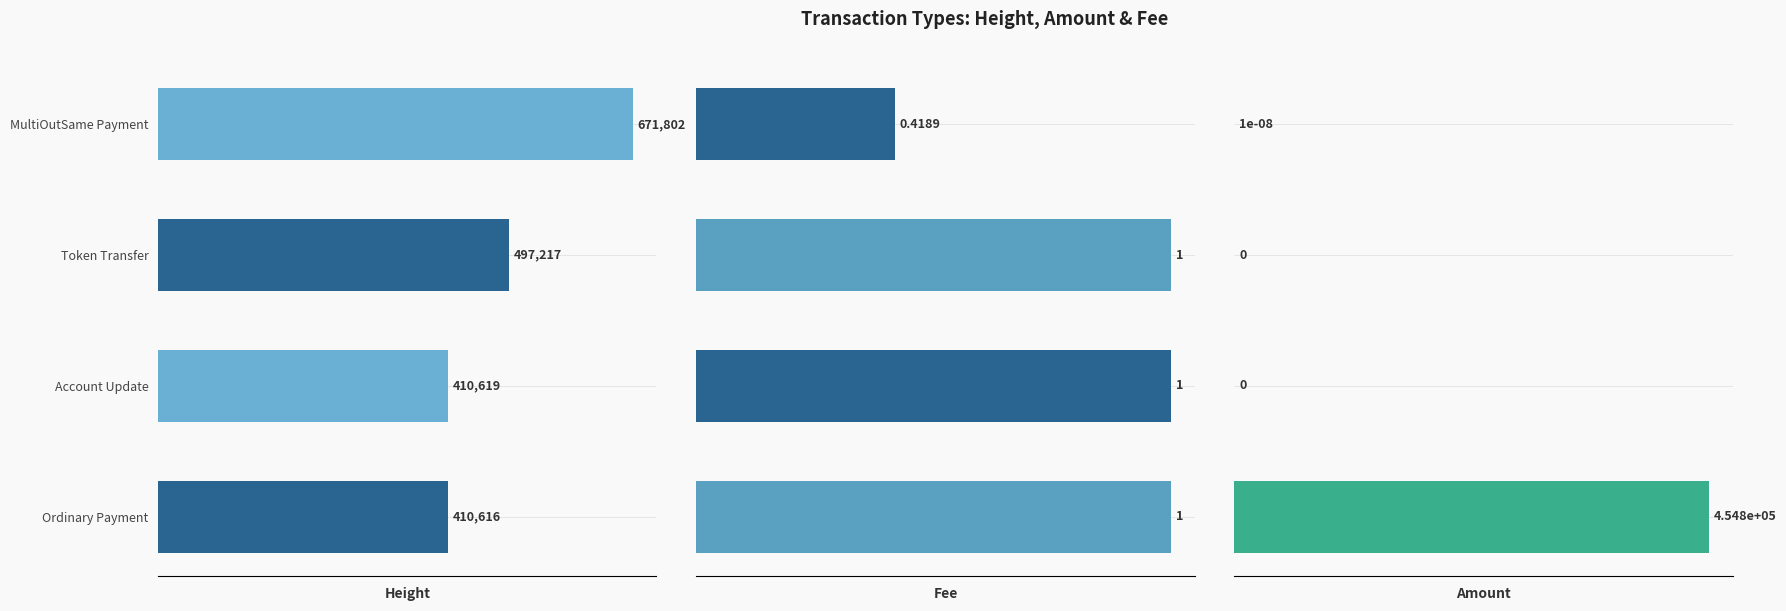

What is the average value of the Amount series?

113694.2